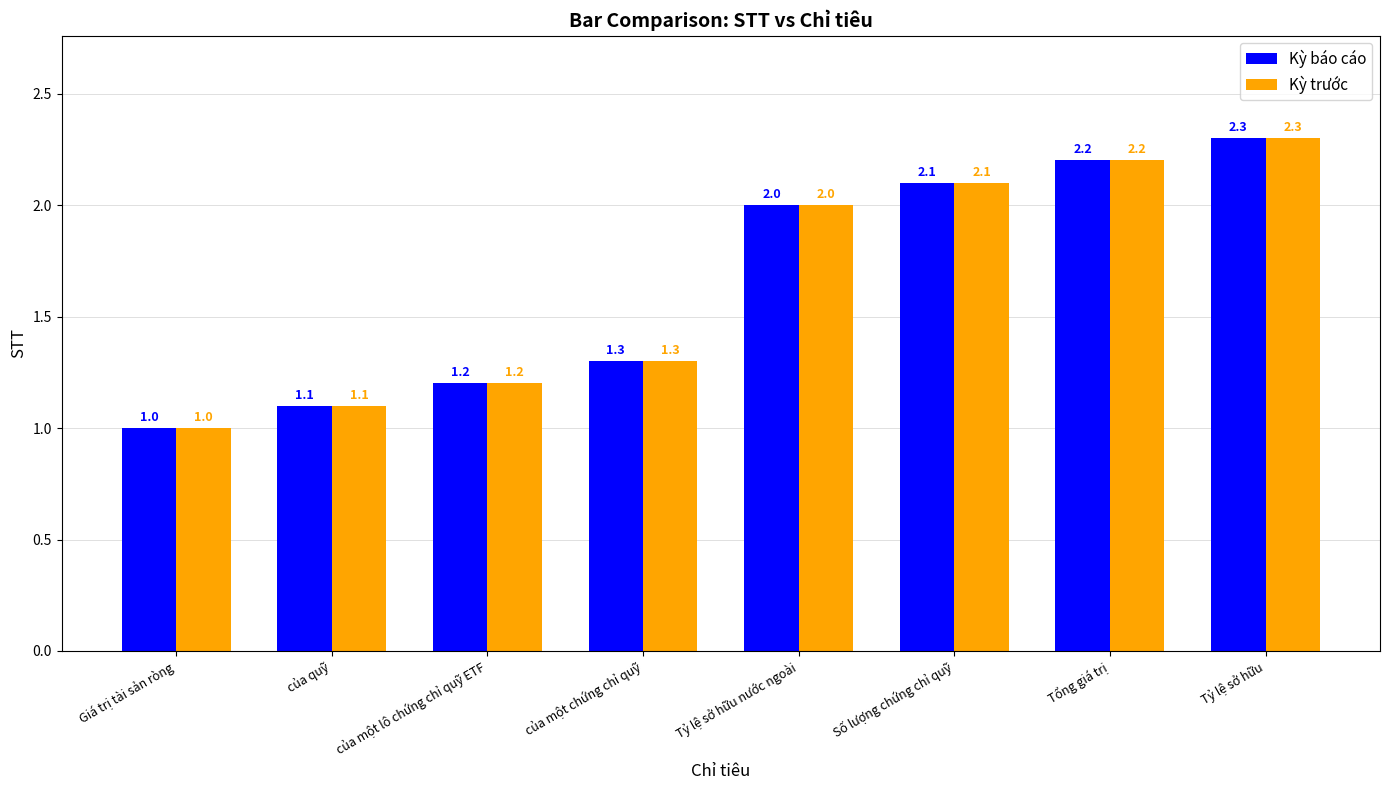

Count the number of categories in the chart.

8